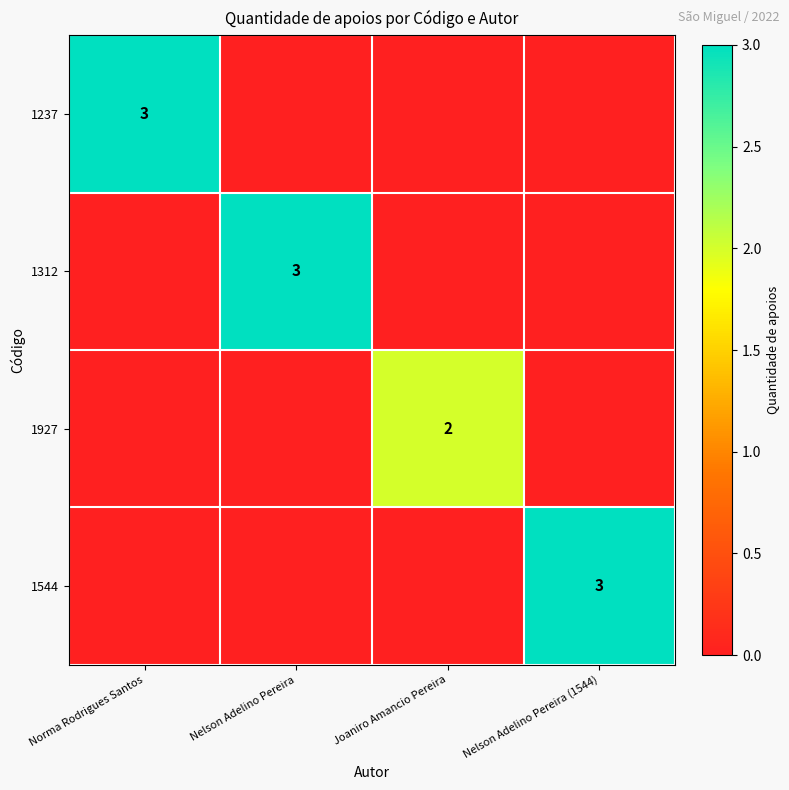

True or false: 1312 has a value of 3 at Nelson Adelino Pereira.

True